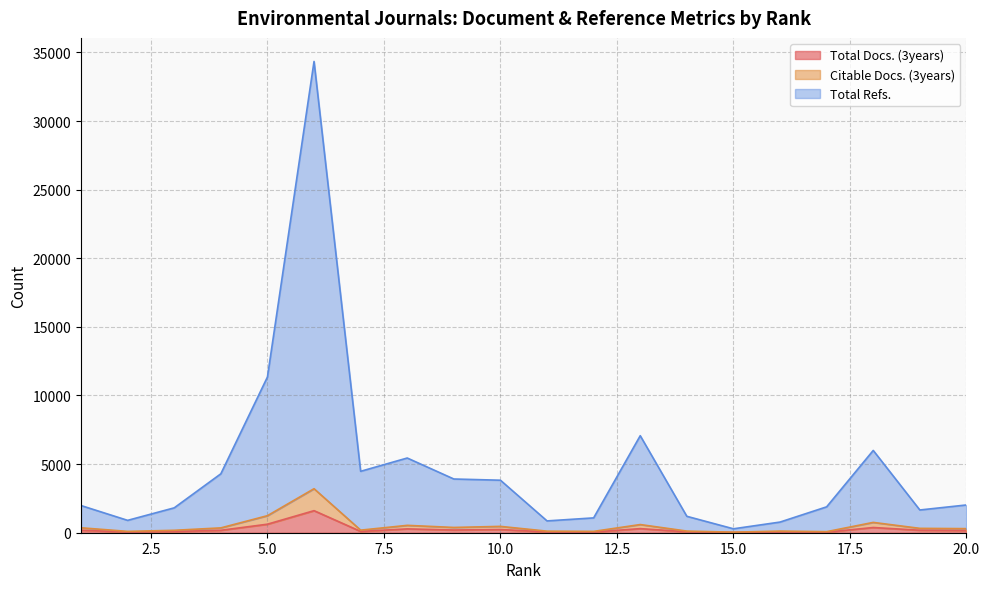

List the labels in order of Total Refs. value, smallest first.

15, 16, 11, 2, 12, 14, 19, 3, 17, 1, 20, 10, 9, 4, 7, 8, 18, 13, 5, 6